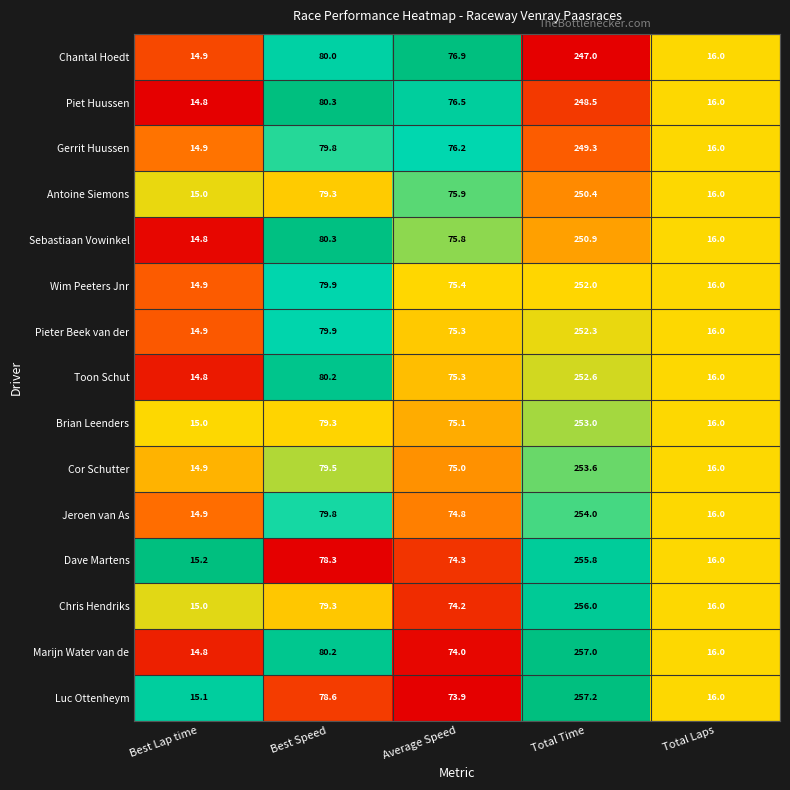

List the labels in order of Wim Peeters Jnr value, smallest first.

Best Lap time, Total Laps, Average Speed, Best Speed, Total Time